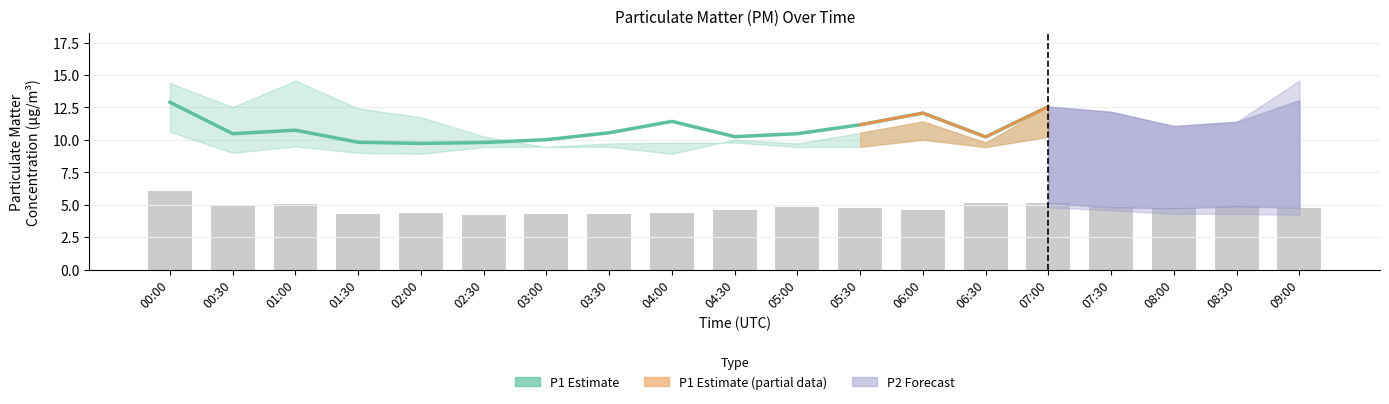

List the labels in order of value, smallest first.

02:00, 02:30, 01:30, 03:00, 06:30, 04:30, 00:30, 05:00, 03:30, 01:00, 05:30, 04:00, 06:00, 07:00, 00:00